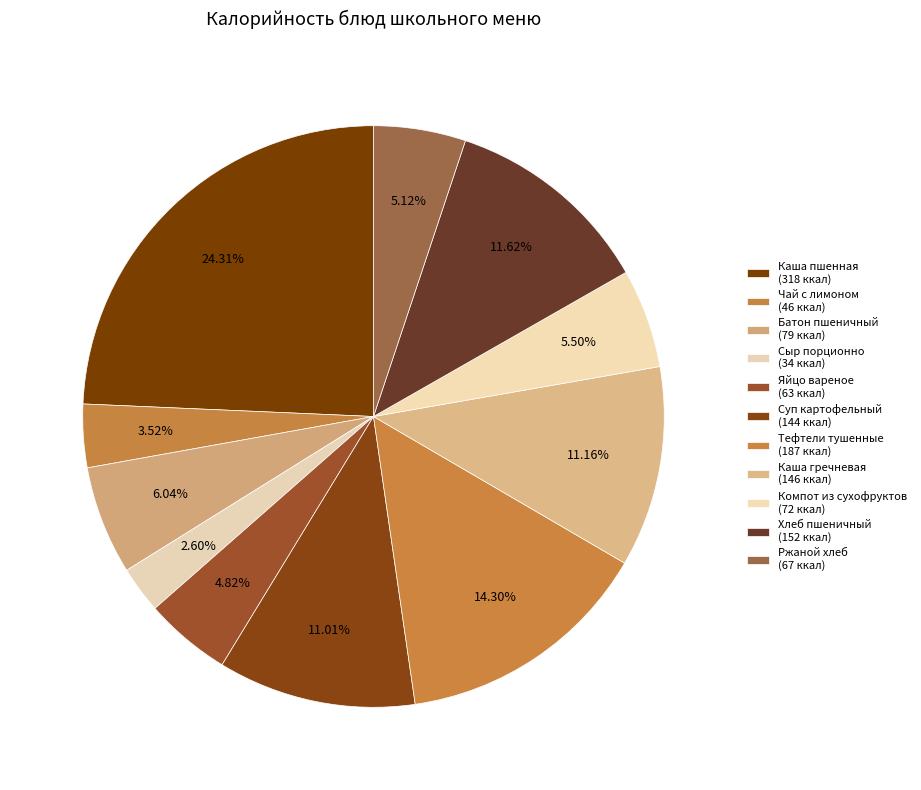

How many slices are in this pie chart?

11